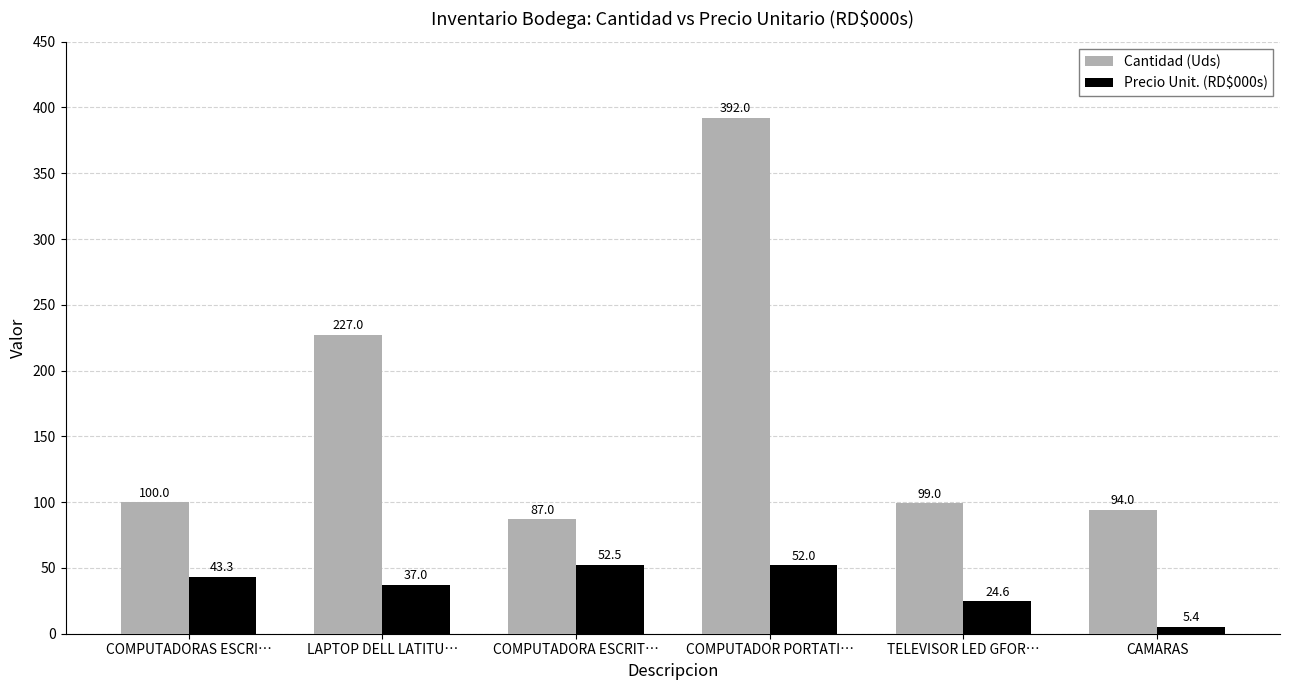

What is the spread (max minus min) of values at LAPTOP DELL LATITU…?

190.0